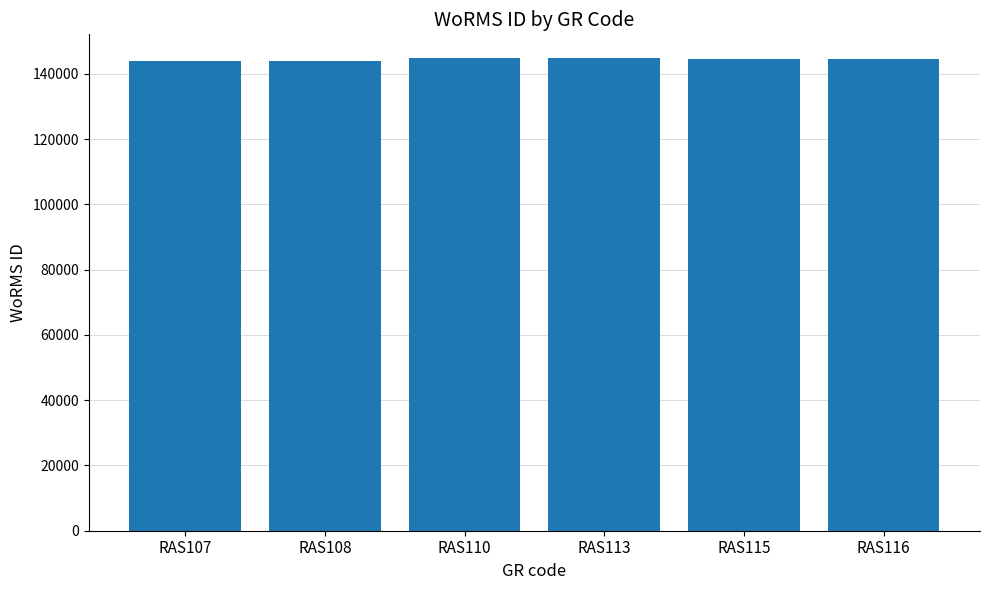

Approximately how many times larger is the value at RAS110 compared to RAS108?

1.0